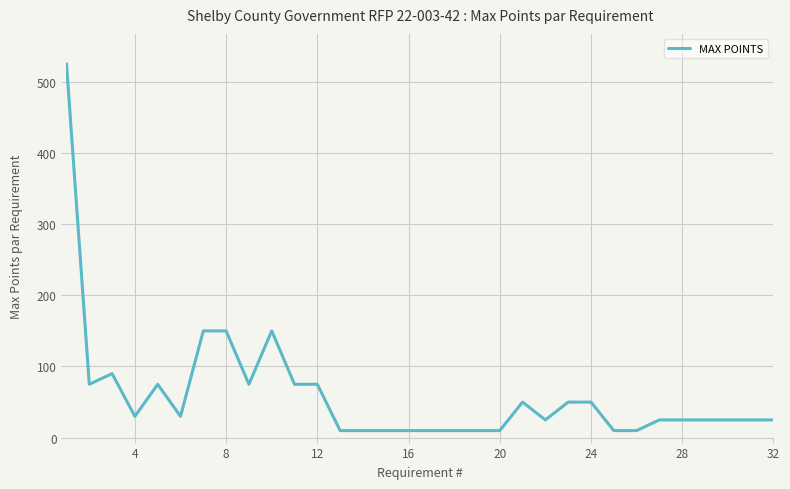

Reading left to right, extract all data points from this chart.

525	75	90	30	75	30	150	150	75	150	75	75	10	10	10	10	10	10	10	10	50	25	50	50	10	10	25	25	25	25	25	25